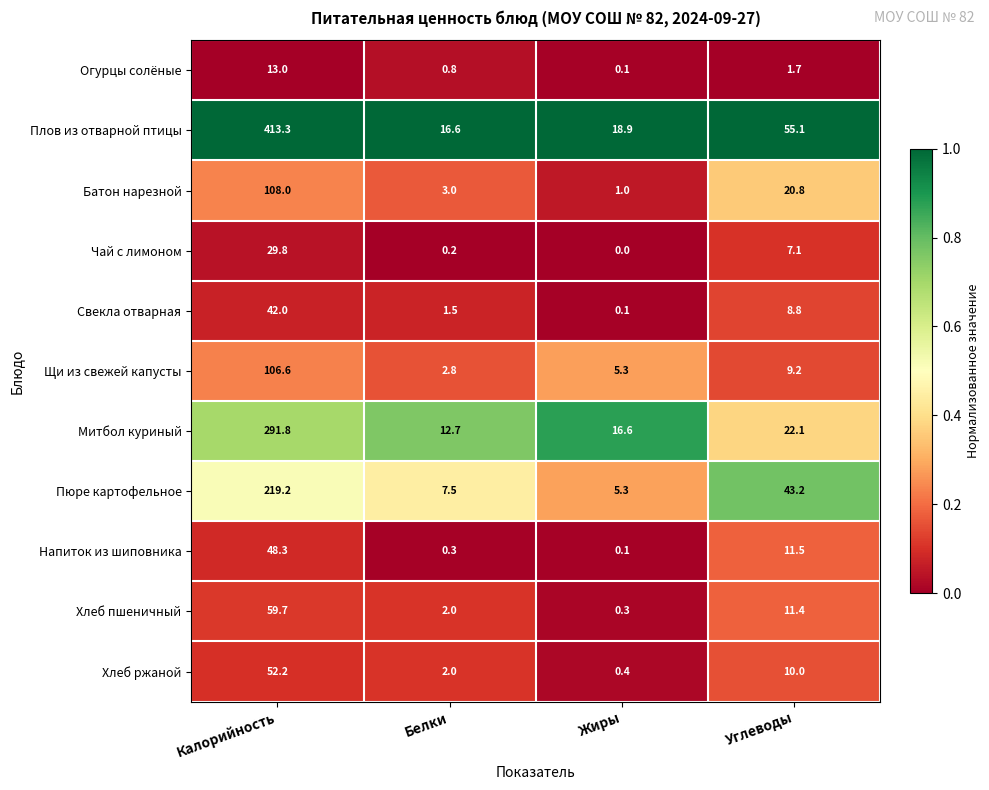

List the series in order of their peak value, lowest first.

Огурцы солёные, Чай с лимоном, Свекла отварная, Напиток из шиповника, Хлеб ржаной, Хлеб пшеничный, Щи из свежей капусты, Батон нарезной, Пюре картофельное, Митбол куриный, Плов из отварной птицы